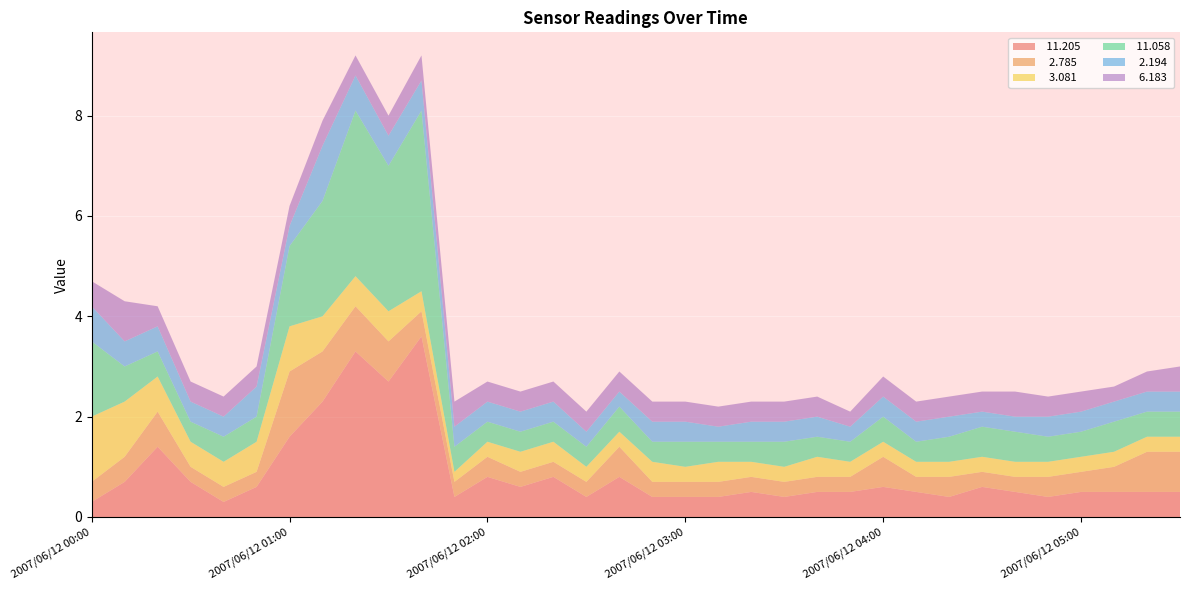

Reading right to left, list all the values displayed in this chart.

 11.205: 0.5	0.5	0.5	0.5	0.4	0.5	0.6	0.4	0.5	0.6	0.5	0.5	0.4	0.5	0.4	0.4	0.4	0.8	0.4	0.8	0.6	0.8	0.4	3.6	2.7	3.3	2.3	1.6	0.6	0.3	0.7	1.4	0.7	0.3
  2.785: 0.8	0.8	0.5	0.4	0.4	0.3	0.3	0.4	0.3	0.6	0.3	0.3	0.3	0.3	0.3	0.3	0.3	0.6	0.3	0.3	0.3	0.4	0.3	0.5	0.8	0.9	1.0	1.3	0.3	0.3	0.3	0.7	0.5	0.4
  3.081: 0.3	0.3	0.3	0.3	0.3	0.3	0.3	0.3	0.3	0.3	0.3	0.4	0.3	0.3	0.4	0.3	0.4	0.3	0.3	0.4	0.4	0.3	0.2	0.4	0.6	0.6	0.7	0.9	0.6	0.5	0.5	0.7	1.1	1.3
 11.058: 0.5	0.5	0.6	0.5	0.5	0.6	0.6	0.5	0.4	0.5	0.4	0.4	0.5	0.4	0.4	0.5	0.4	0.5	0.4	0.4	0.4	0.4	0.5	3.6	2.9	3.3	2.3	1.6	0.5	0.5	0.4	0.5	0.7	1.5
  2.194: 0.4	0.4	0.4	0.4	0.4	0.3	0.3	0.4	0.4	0.4	0.3	0.4	0.4	0.4	0.3	0.4	0.4	0.3	0.3	0.4	0.4	0.4	0.4	0.6	0.6	0.7	1.1	0.4	0.6	0.4	0.4	0.5	0.5	0.7
  6.183: 0.5	0.4	0.3	0.4	0.4	0.5	0.4	0.4	0.4	0.4	0.3	0.4	0.4	0.4	0.4	0.4	0.4	0.4	0.4	0.4	0.4	0.4	0.5	0.5	0.4	0.4	0.5	0.4	0.4	0.4	0.4	0.4	0.8	0.5